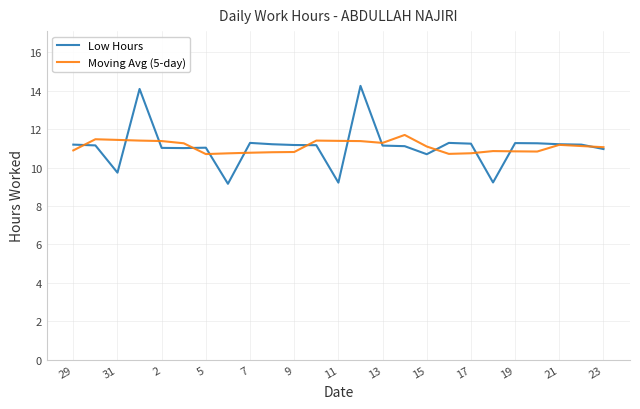

Which series has the widest spread of values?

Low Hours